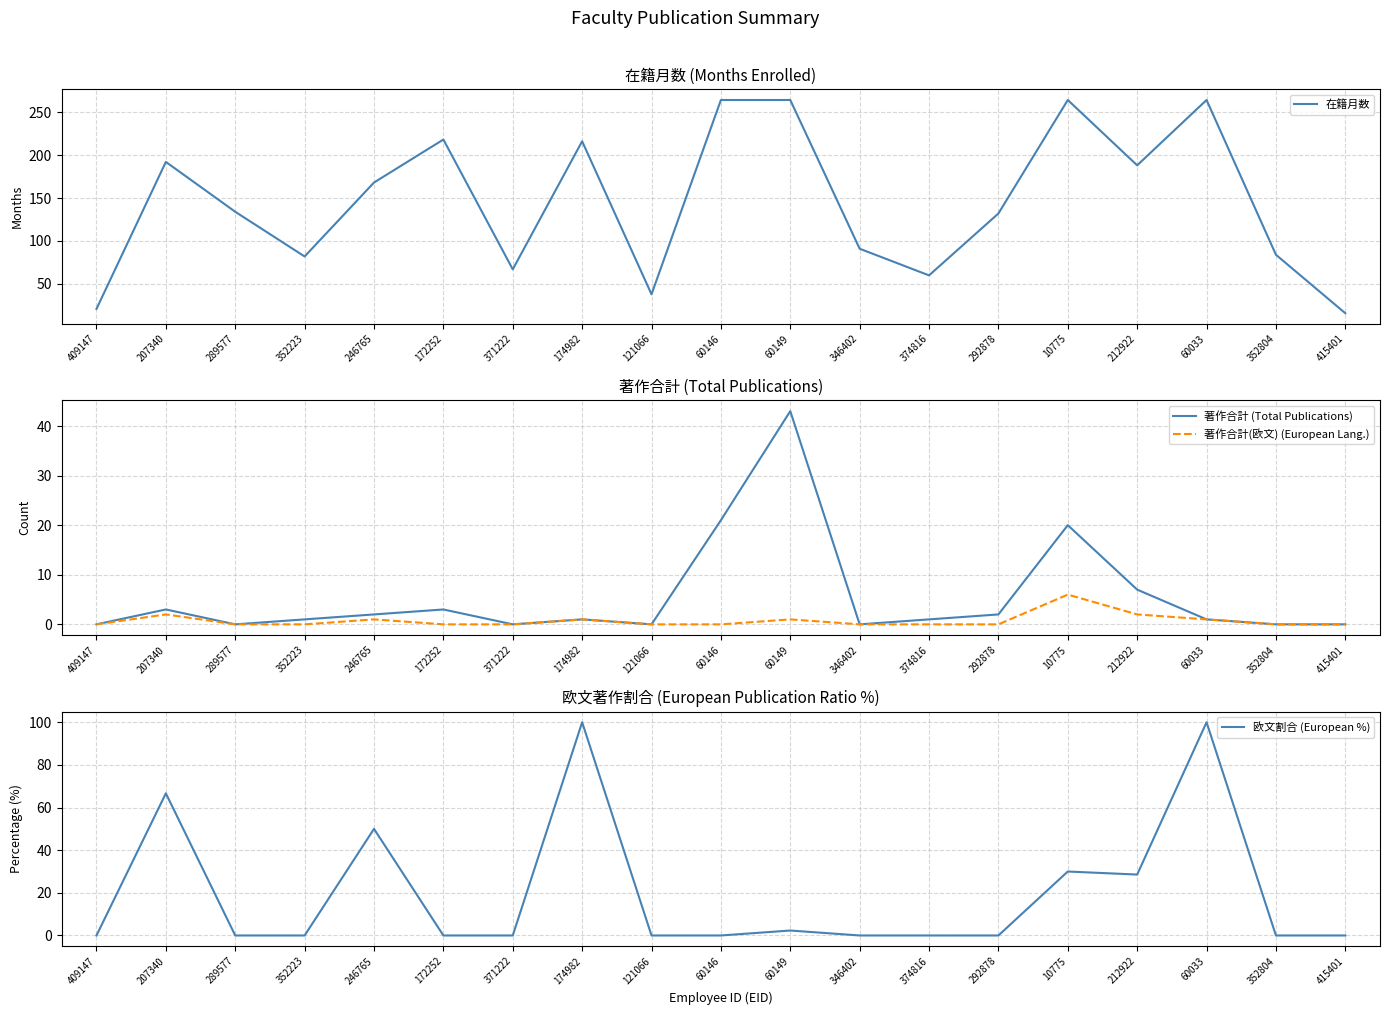

Is it true that 在籍月数 equals 40.2 at 212922?

False